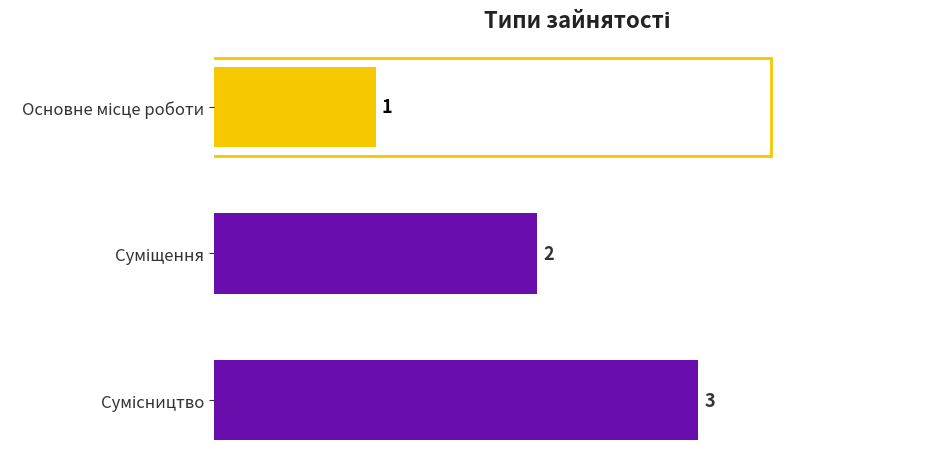

What is the sum of all values?

6